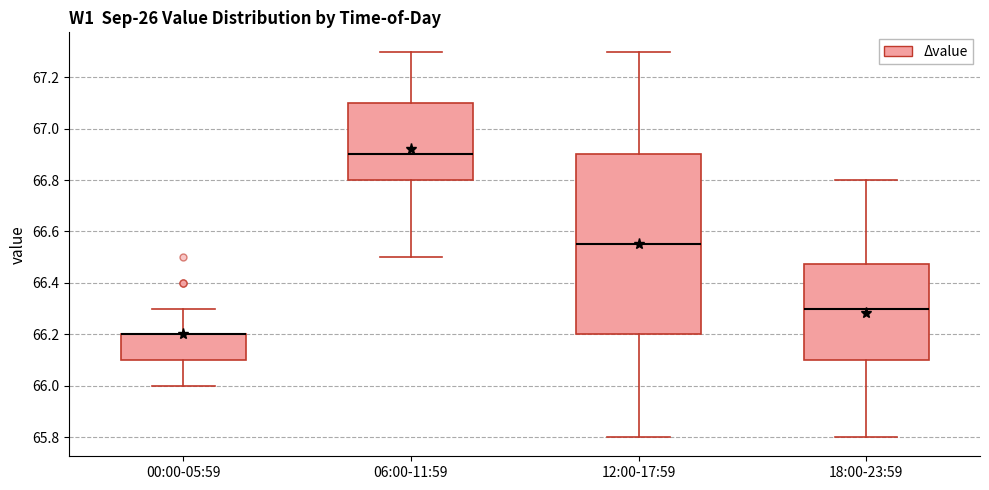

Where is the upper edge of the box for 12:00-17:59 on the y-axis? The values are not printed on the chart, so give them approximately, as read against the axis.

66.90